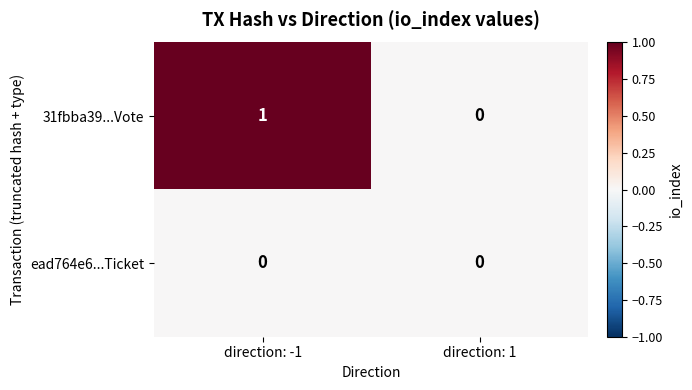

Is it true that 31fbba39...Vote equals 0 at direction: 1?

True